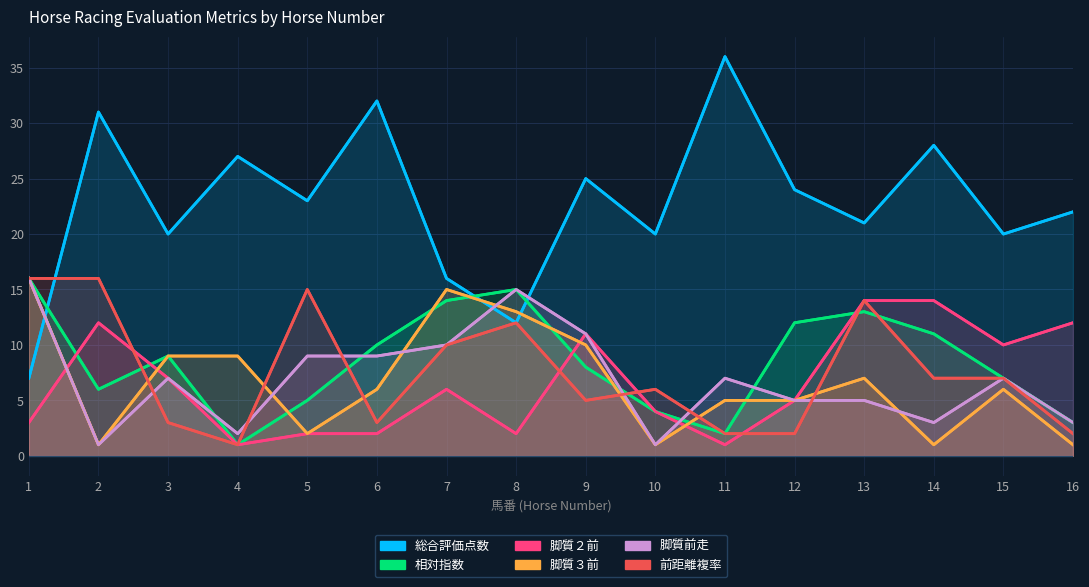

What is the total value across all series at 11?

53